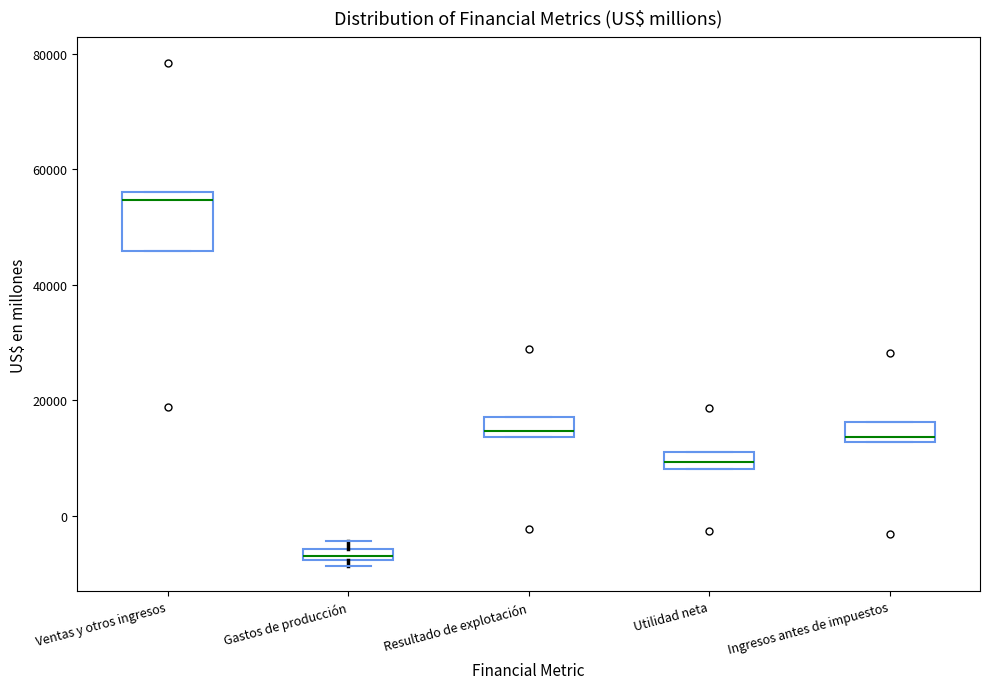

Where is the lower edge of the box for Utilidad neta on the y-axis? The values are not printed on the chart, so give them approximately, as read against the axis.

8000